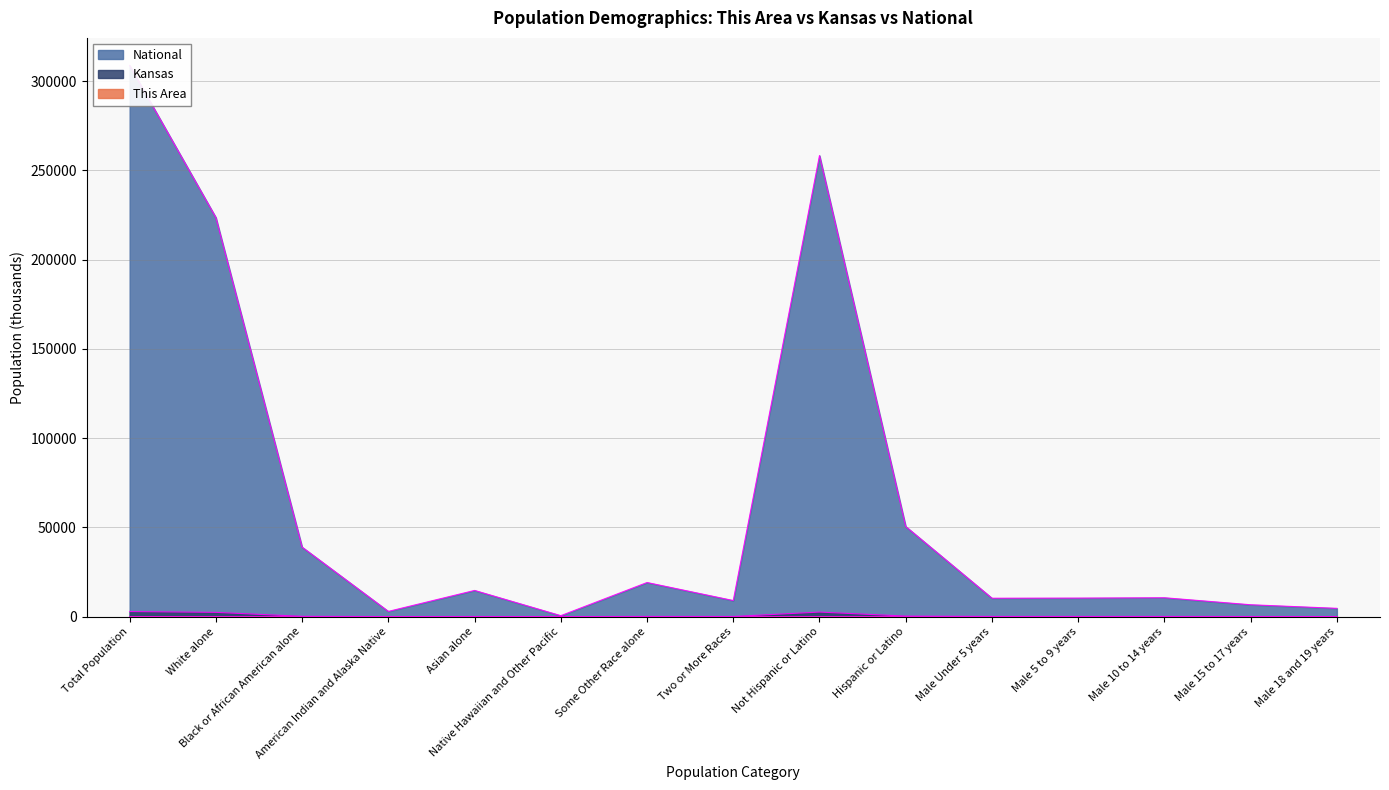

Rank the series by their maximum value, from lowest to highest.

This Area, Kansas, National